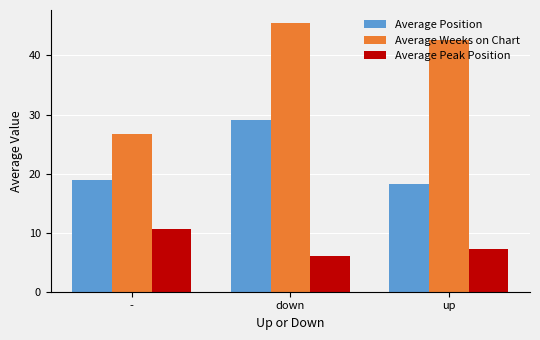

Which series has the largest range (max minus min)?

Average Weeks on Chart